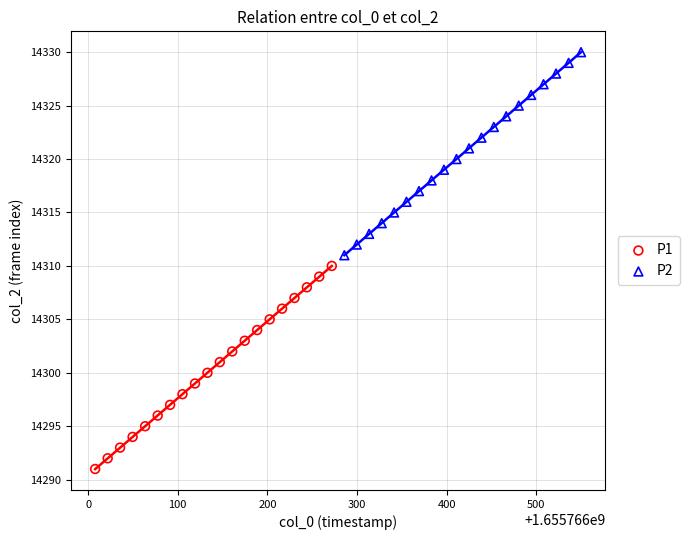

Which series reaches the minimum Y coordinate?

P1